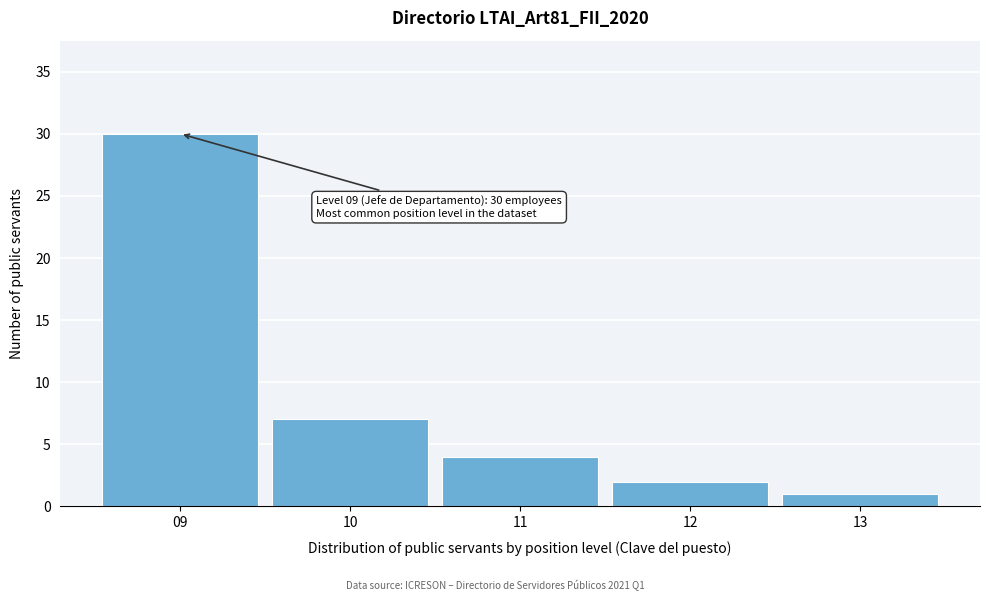

Which range on the x-axis has the tallest bar?

8.5 to 9.5